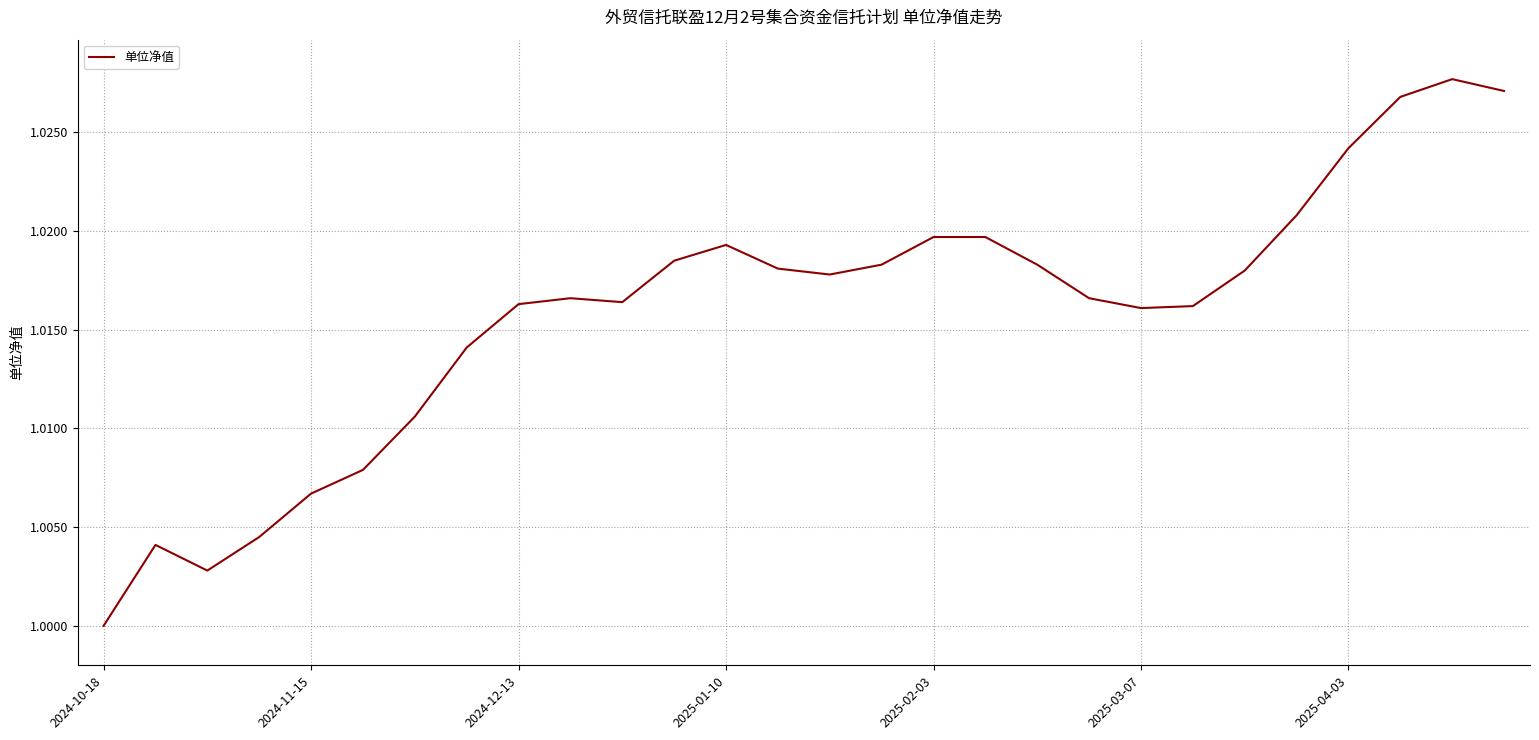

True or false: the data has more than 1 interior local peaks.

True